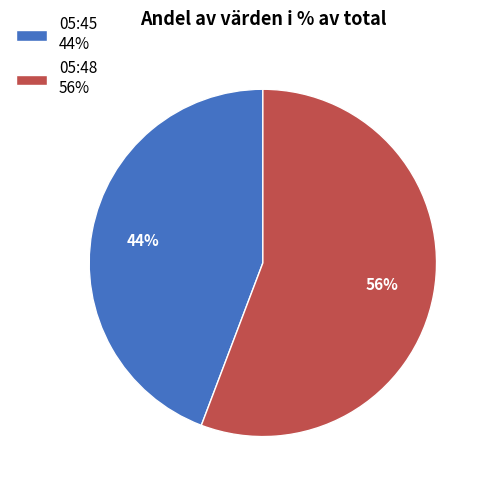

How many slices are in this pie chart?

2